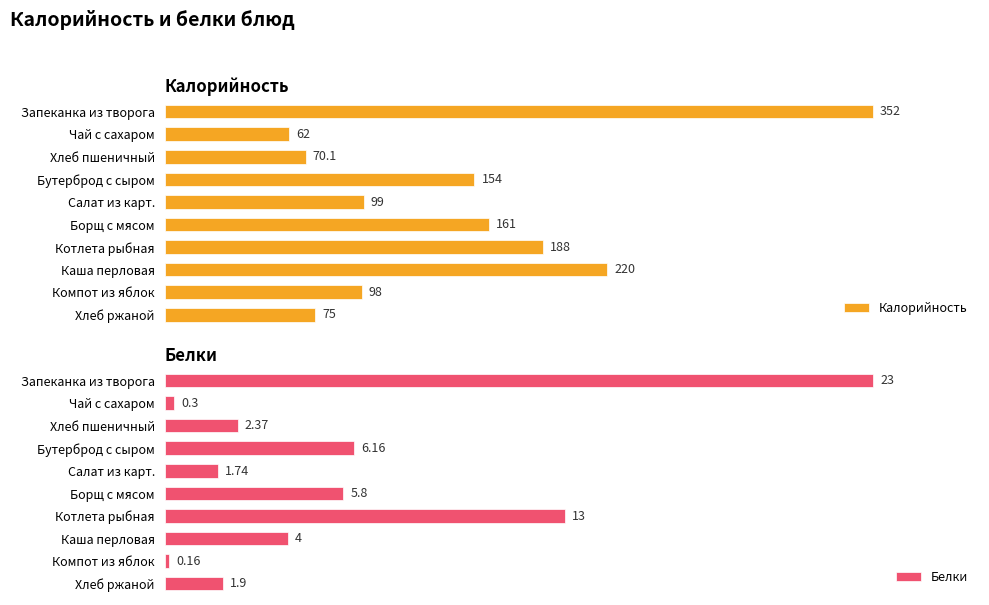

What is the difference between the maximum and minimum values in the Калорийность series?

290.0